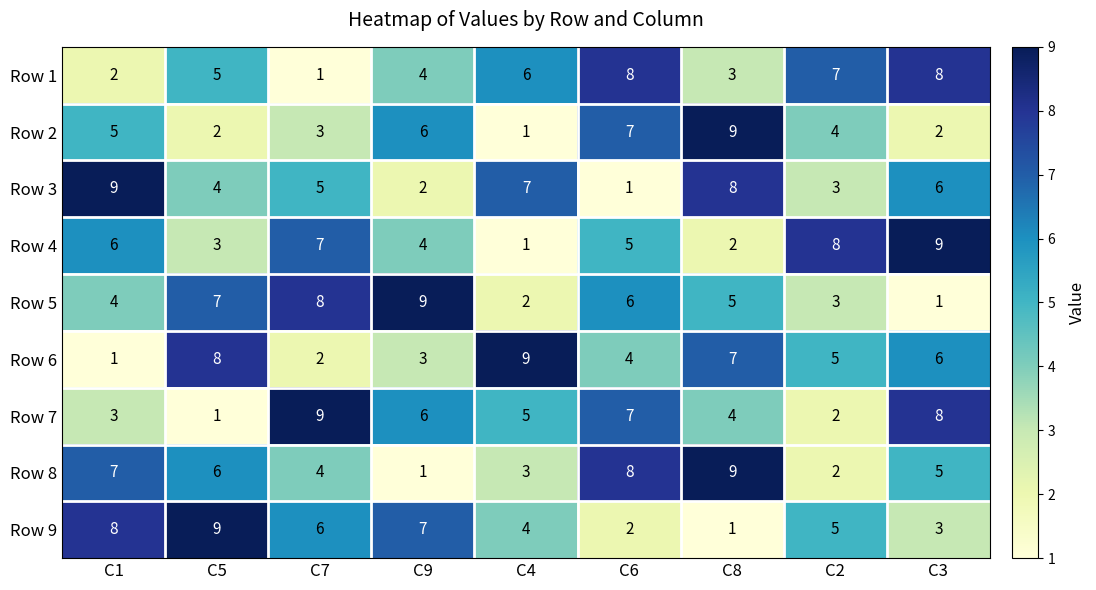

What is the difference between the maximum and second lowest values in the Row 6 series?

7